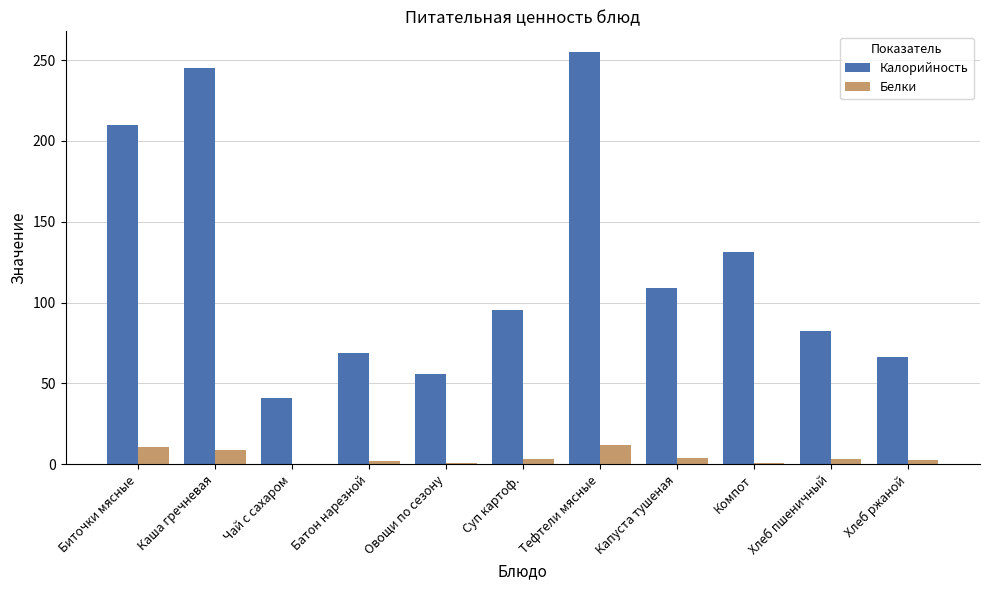

Between Тефтели мясные and Хлеб пшеничный, which series saw the biggest shift?

Калорийность